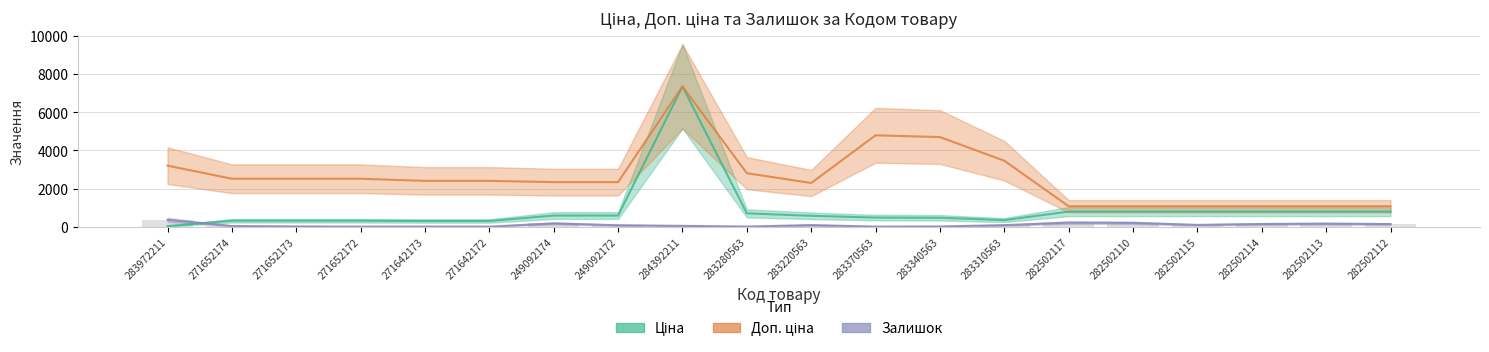

What is the label of the 8th bar from the right?

283340563